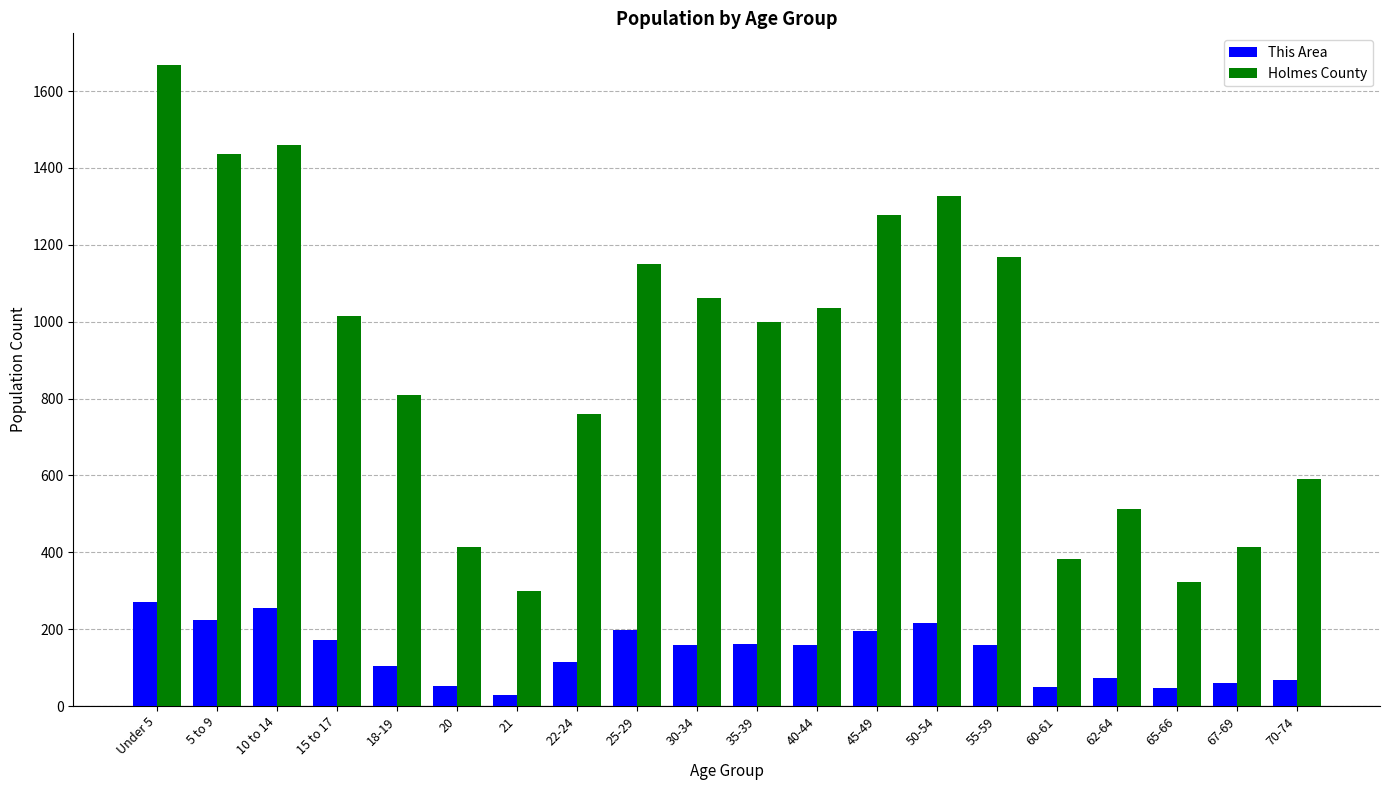

Is the value of This Area at 22-24 greater than the value of Holmes County at 18-19?

No